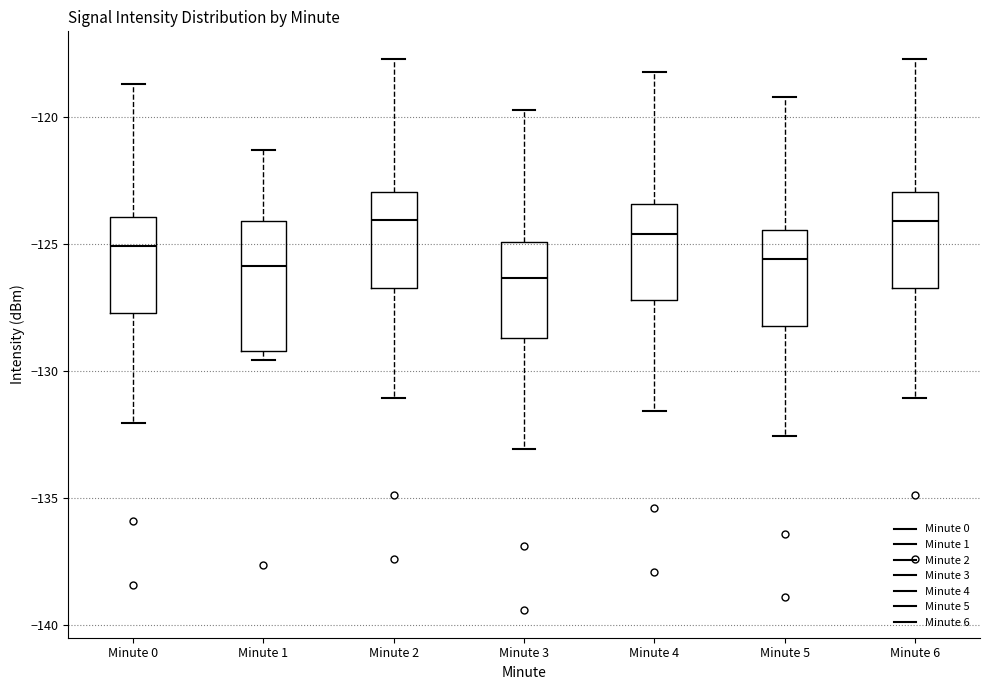

Reading left to right, transcribe this box plot: for each box, give where its median line is, the range the box spans, and where its two whiskers end, as read against the y-axis. The values are not printed on the chart, so give them approximately, as read against the axis.

Minute 0: median -125.0, box -127.5 to -124.0, whiskers -132.0 to -118.5
Minute 1: median -126.0, box -129.0 to -124.0, whiskers -129.5 to -121.5
Minute 2: median -124.0, box -126.5 to -123.0, whiskers -131.0 to -117.5
Minute 3: median -126.5, box -128.5 to -125.0, whiskers -133.0 to -119.5
Minute 4: median -124.5, box -127.0 to -123.5, whiskers -131.5 to -118.0
Minute 5: median -125.5, box -128.0 to -124.5, whiskers -132.5 to -119.0
Minute 6: median -124.0, box -126.5 to -123.0, whiskers -131.0 to -117.5